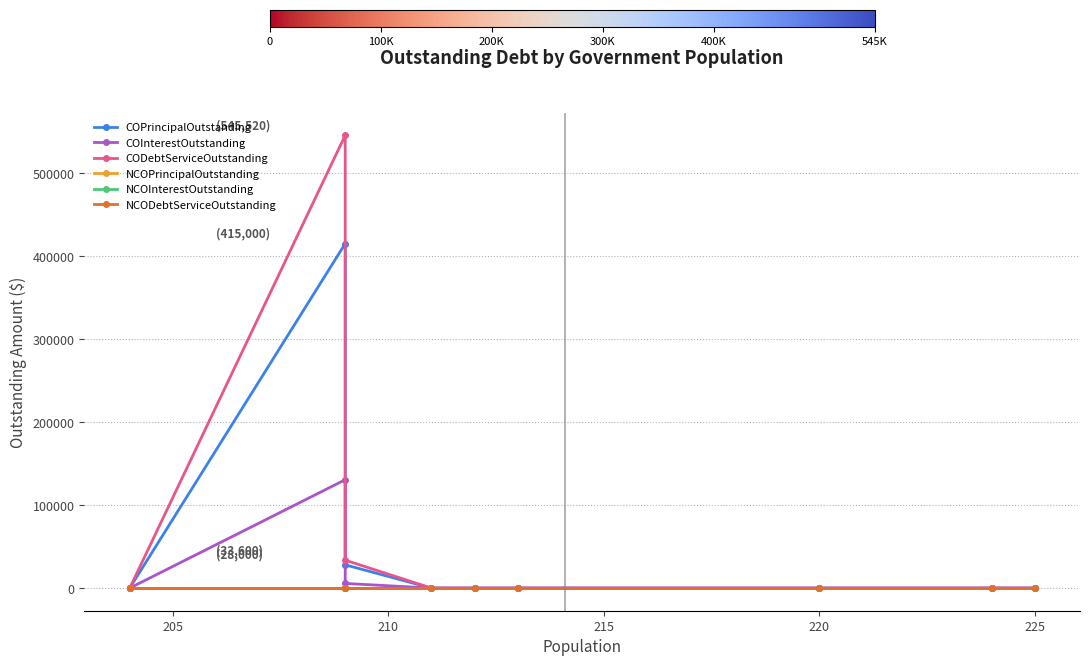

Rank the series at 225 from highest to lowest value.

COPrincipalOutstanding, COInterestOutstanding, CODebtServiceOutstanding, NCOPrincipalOutstanding, NCOInterestOutstanding, NCODebtServiceOutstanding